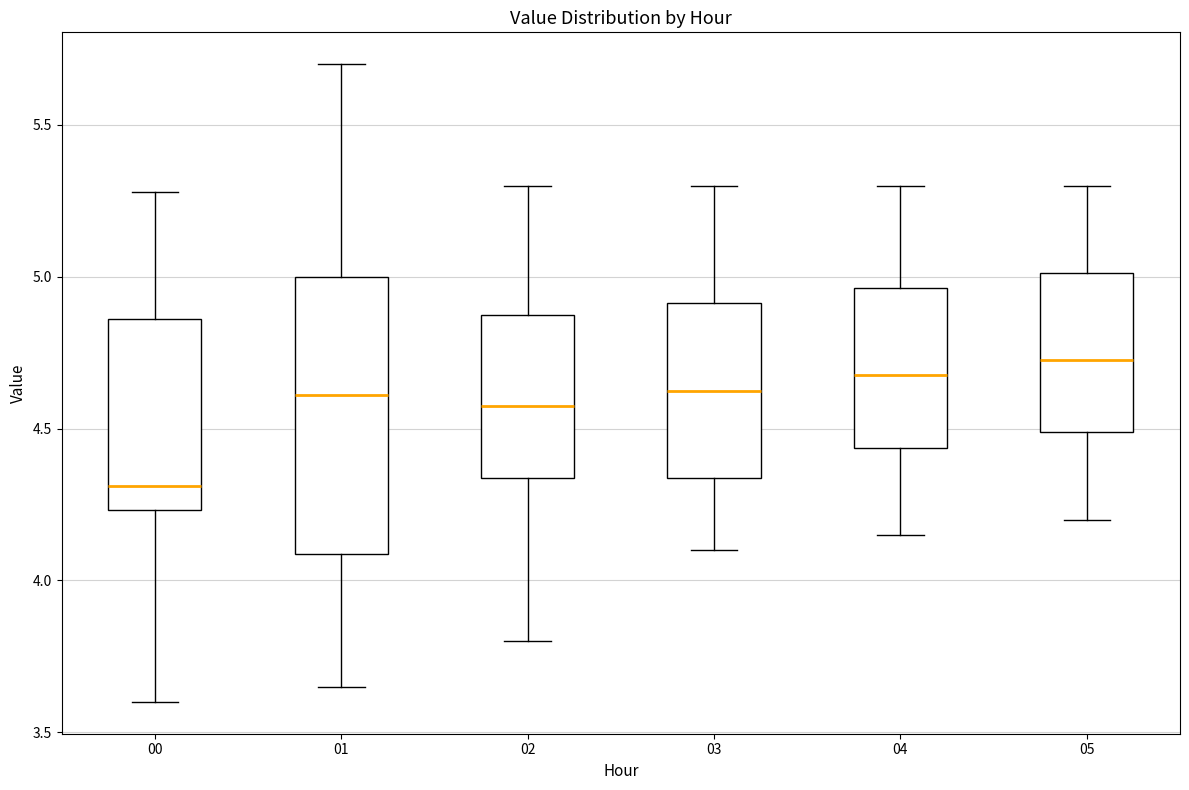

Reading left to right, transcribe this box plot: for each box, give where its median line is, the range the box spans, and where its two whiskers end, as read against the y-axis. The values are not printed on the chart, so give them approximately, as read against the axis.

00: median 4.30, box 4.25 to 4.85, whiskers 3.60 to 5.30
01: median 4.60, box 4.10 to 5.00, whiskers 3.65 to 5.70
02: median 4.60, box 4.35 to 4.90, whiskers 3.80 to 5.30
03: median 4.65, box 4.35 to 4.90, whiskers 4.10 to 5.30
04: median 4.70, box 4.45 to 4.95, whiskers 4.15 to 5.30
05: median 4.75, box 4.50 to 5.00, whiskers 4.20 to 5.30